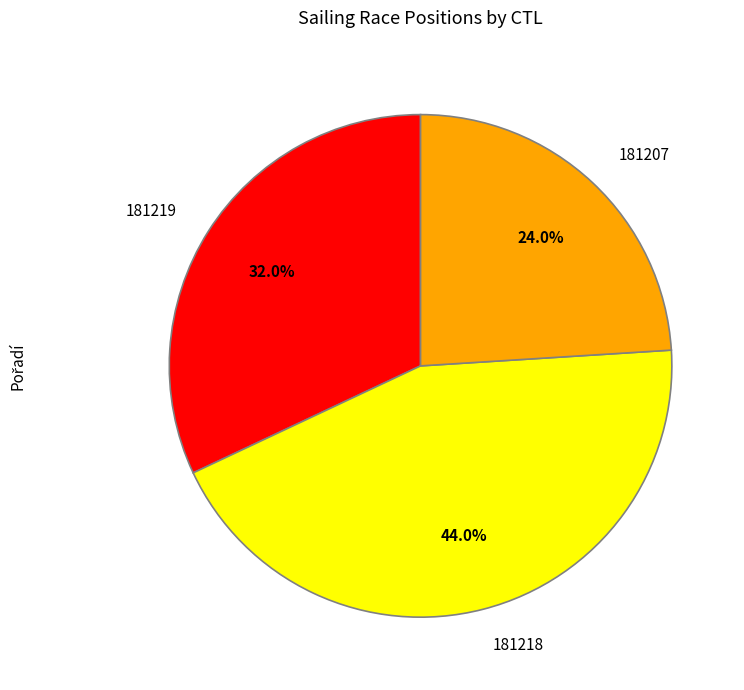

What is the largest slice in the pie chart?

181218